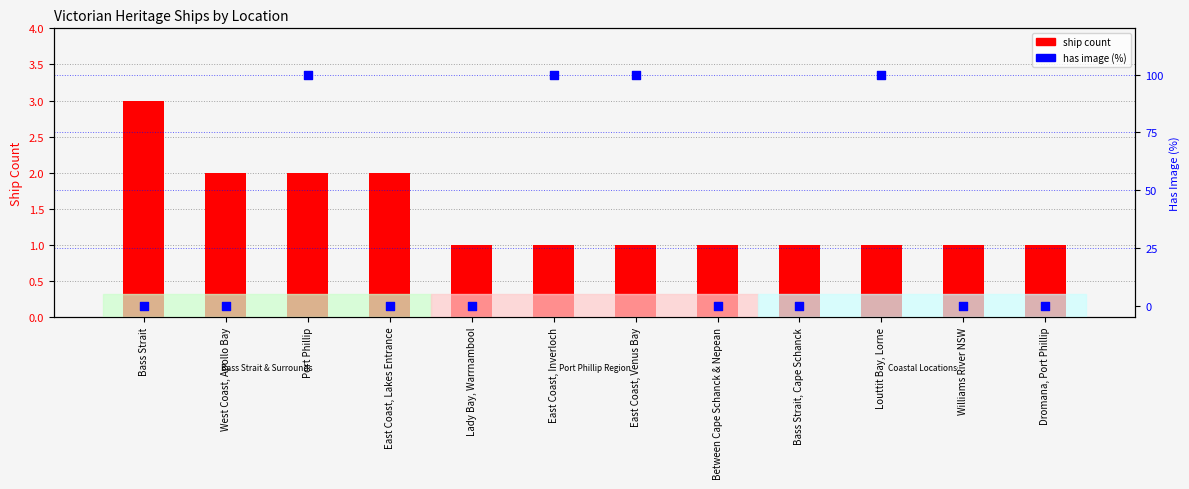

Which series has the largest Y range (max minus min)?

has image (%)